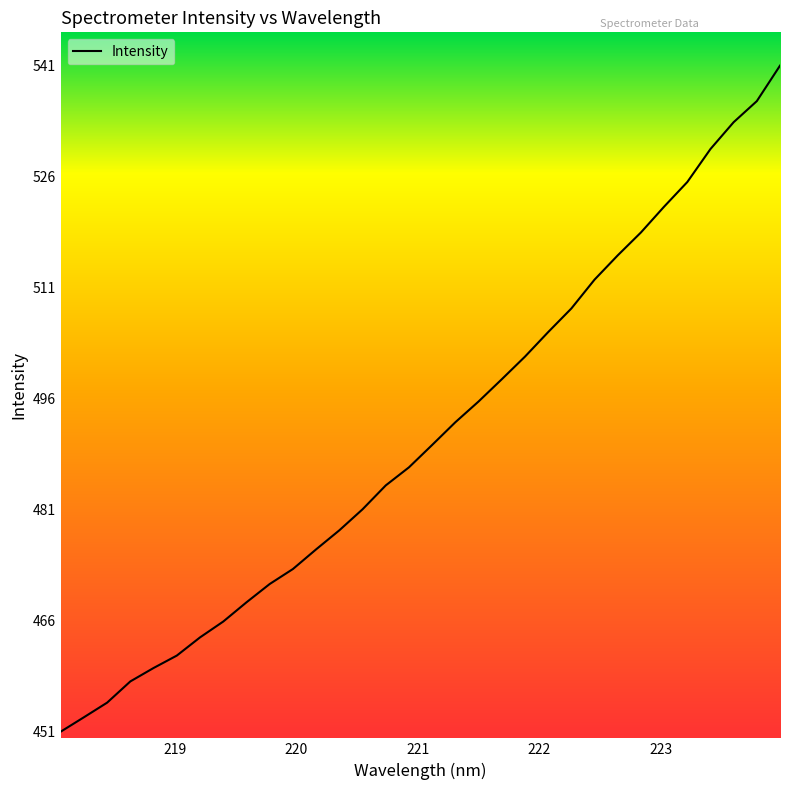

What is the difference between the maximum and minimum values?

89.6